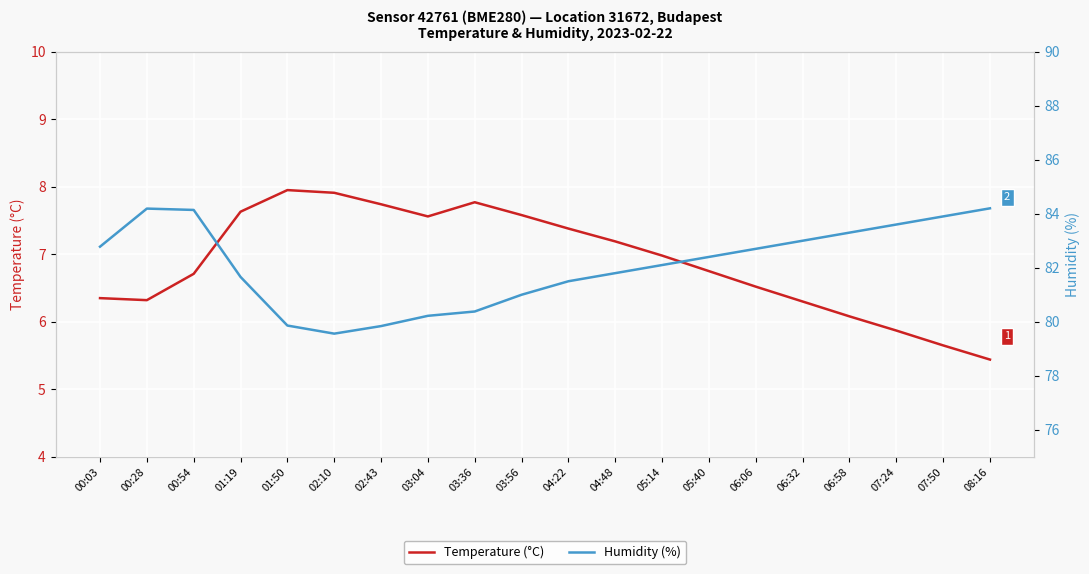

Which series has the widest spread of values?

Humidity (%)